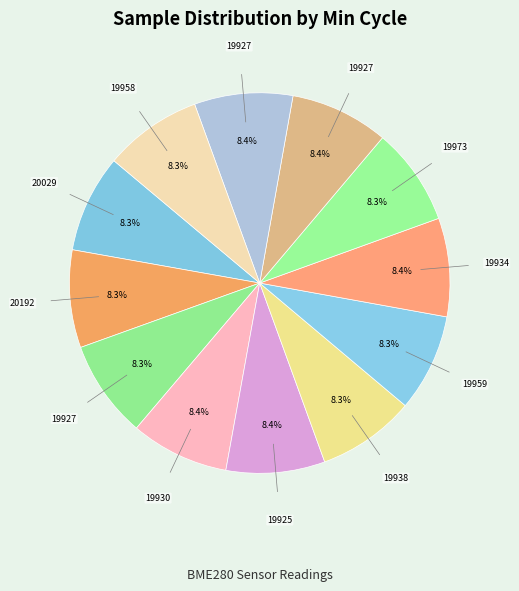

How many slices are in this pie chart?

12